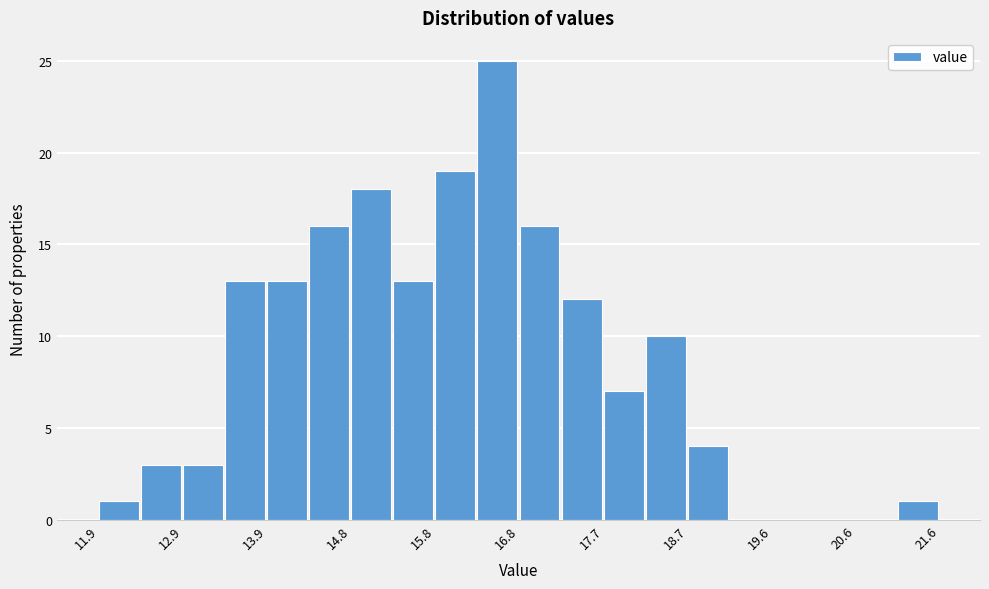

Over which range of the x-axis is the bar tallest?

16.3 to 16.8